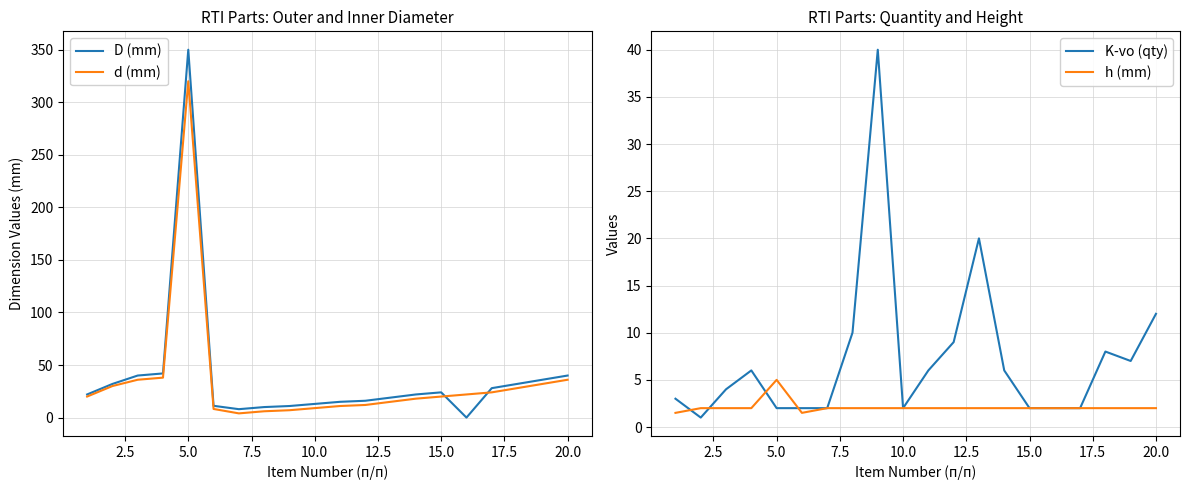

What is the sum of all h (mm) values?

42.0